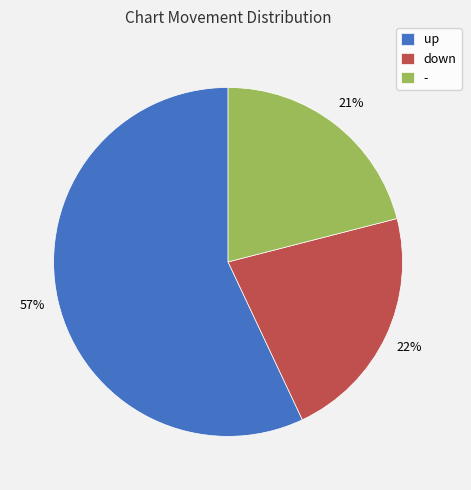

To the nearest percent, what percentage of the pie is up?

57%